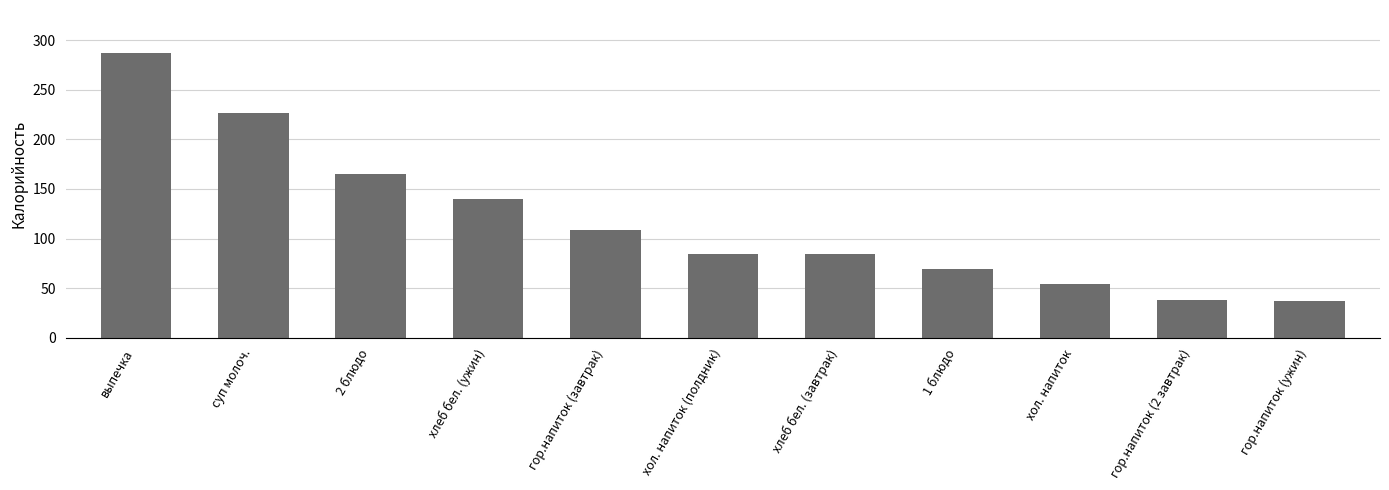

What is the greatest value displayed?

287.3